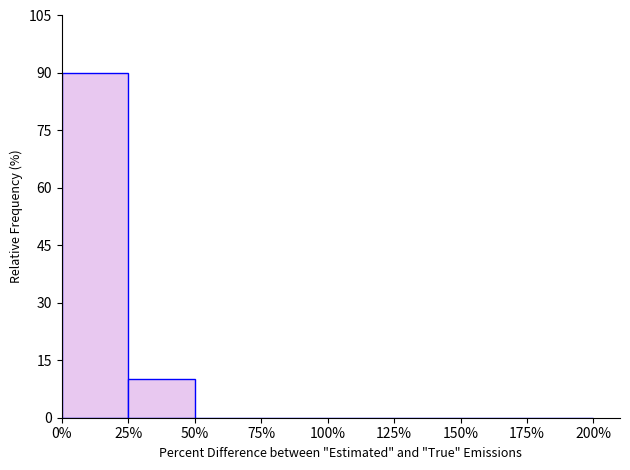

Which range on the x-axis has the tallest bar?

0% to 25%